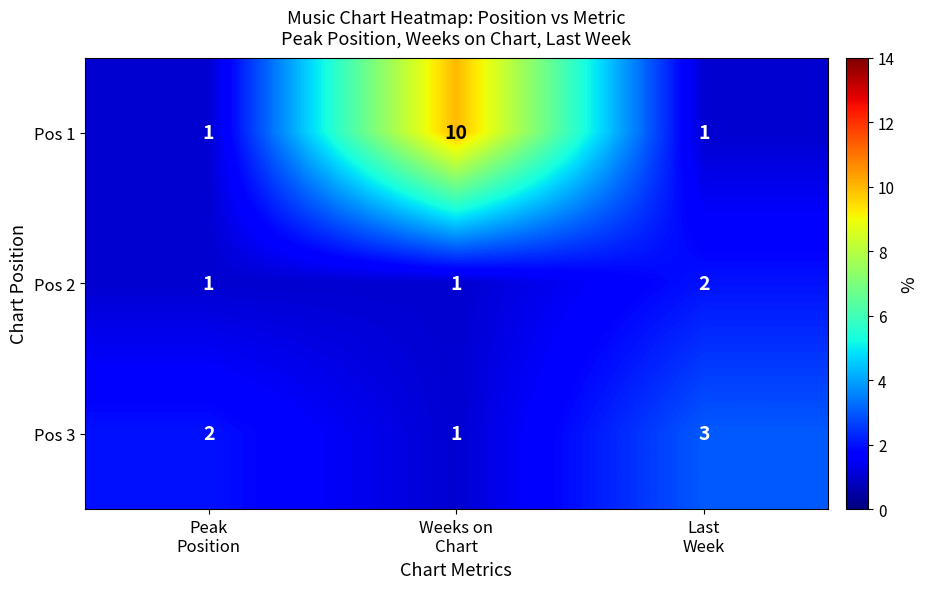

What is the greatest value displayed?

10